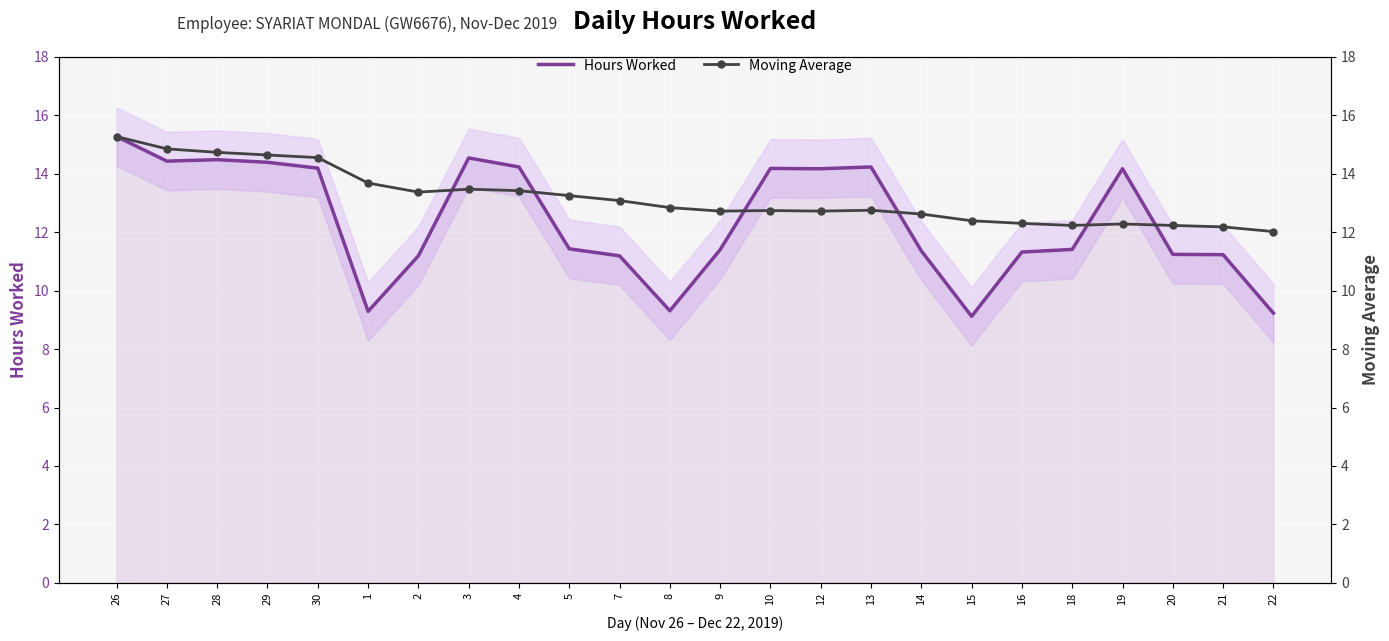

Which category has the highest value in the Hours Worked series?

26